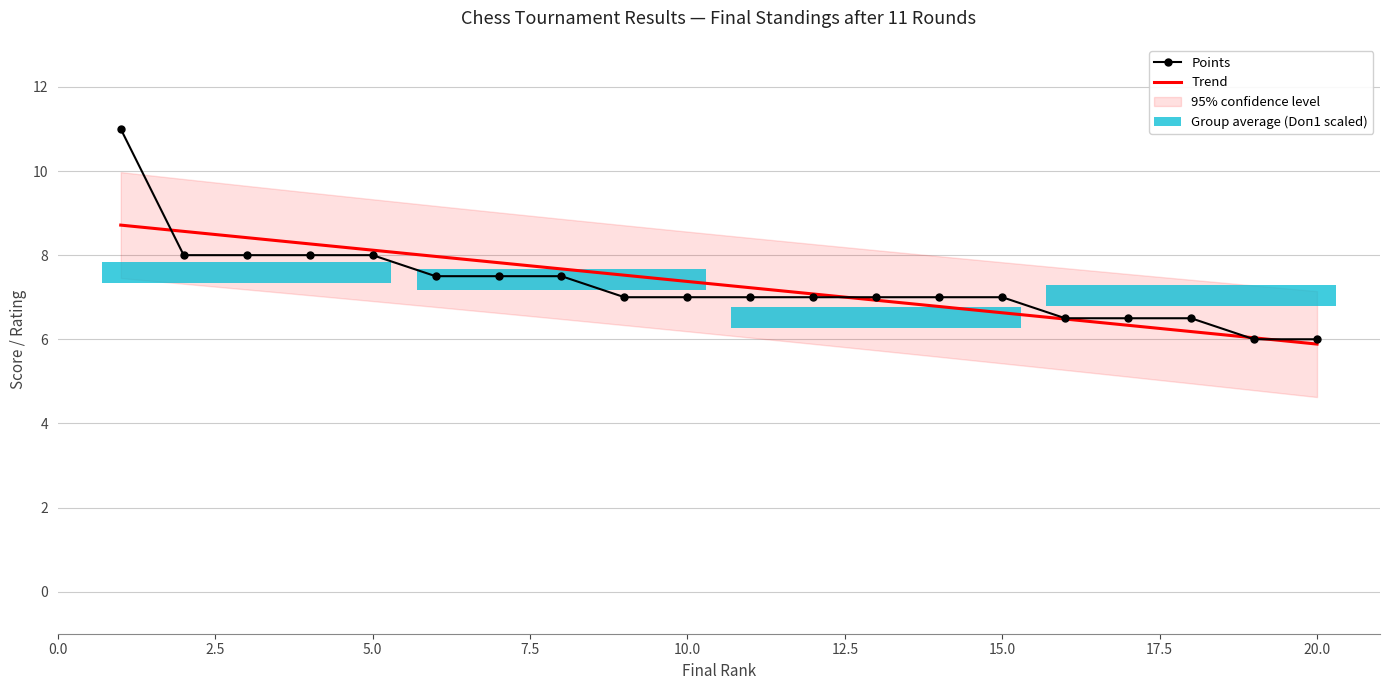

Reading left to right, extract all data points from this chart.

Points: 11.0	8.0	8.0	8.0	8.0	7.5	7.5	7.5	7.0	7.0	7.0	7.0	7.0	7.0	7.0	6.5	6.5	6.5	6.0	6.0
Trend: 8.7	8.6	8.4	8.3	8.1	8.0	7.8	7.7	7.5	7.4	7.2	7.1	6.9	6.8	6.6	6.5	6.3	6.2	6.0	5.9